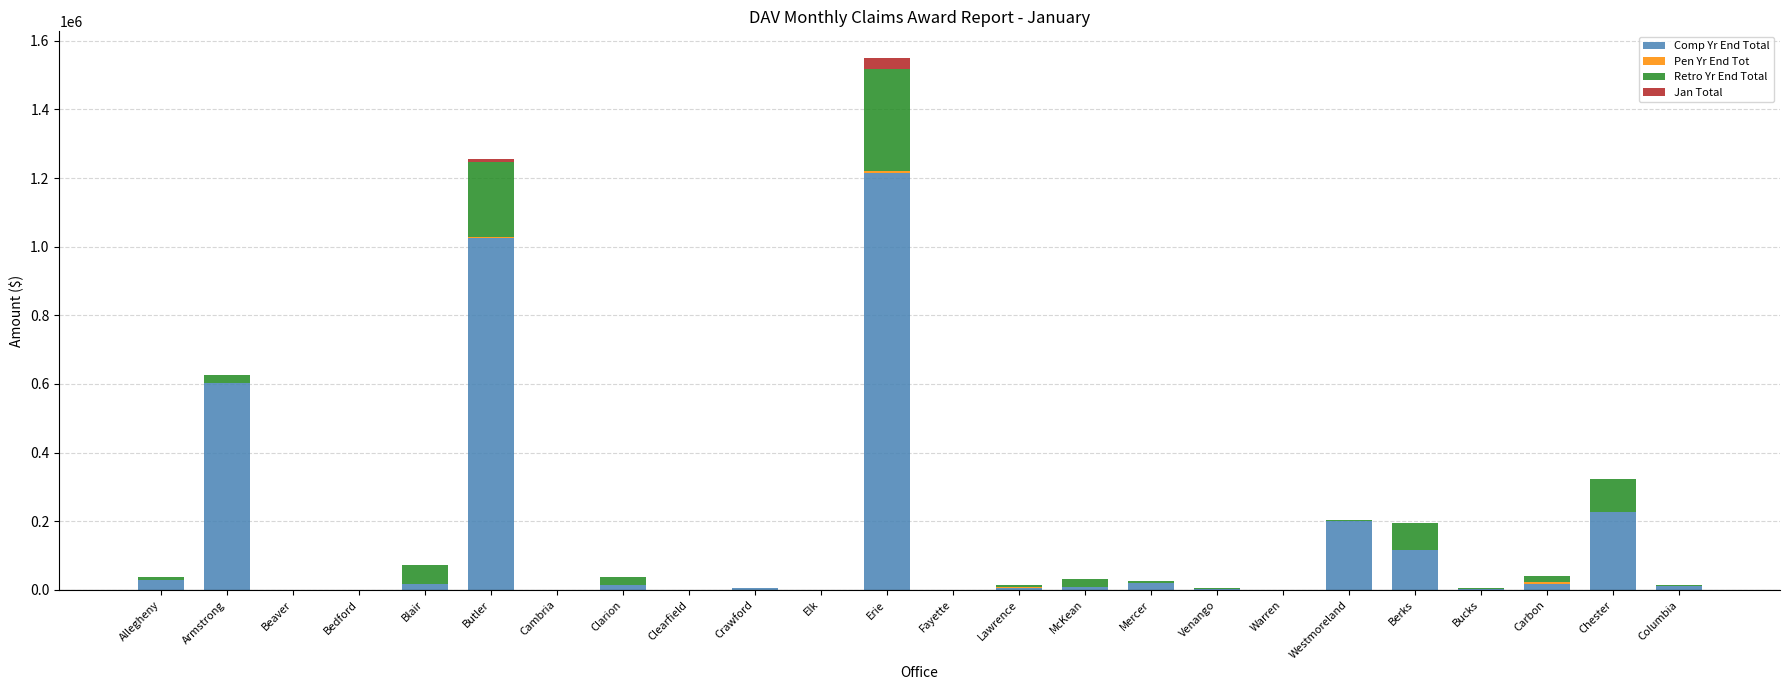

At which label does Comp Yr End Total reach its peak?

Erie